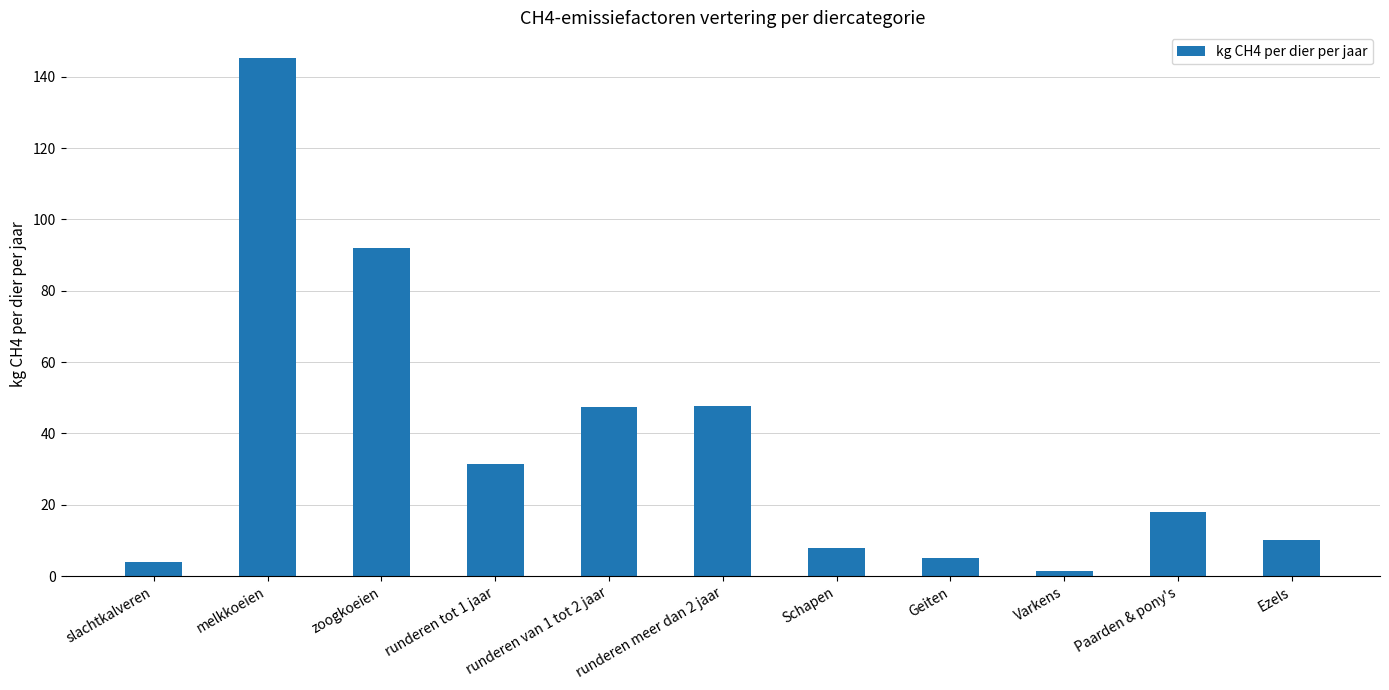

What is the approximate value at Geiten?

5.0